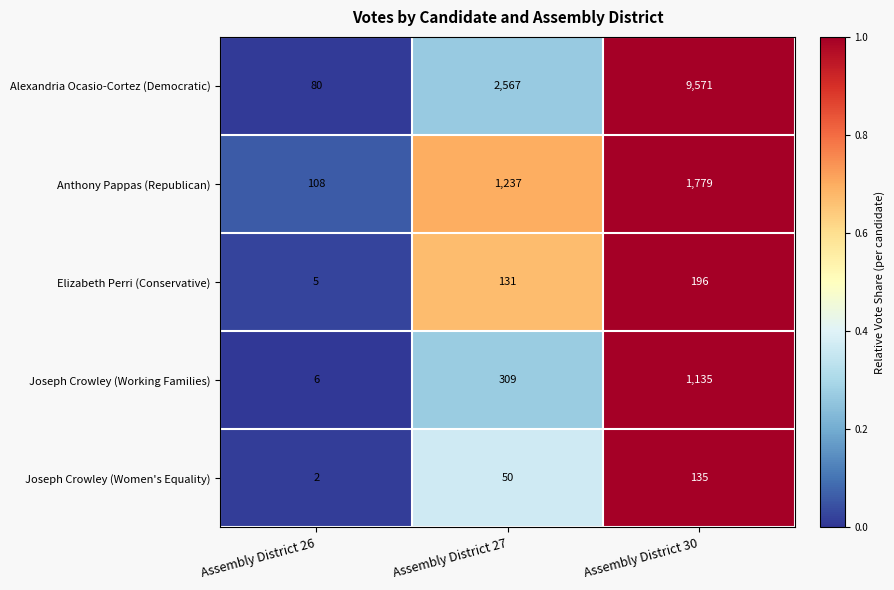

Reading right to left, list all the values displayed in this chart.

Alexandria Ocasio-Cortez (Democratic): 9571	2567	80
Anthony Pappas (Republican): 1779	1237	108
Elizabeth Perri (Conservative): 196	131	5
Joseph Crowley (Working Families): 1135	309	6
Joseph Crowley (Women's Equality): 135	50	2